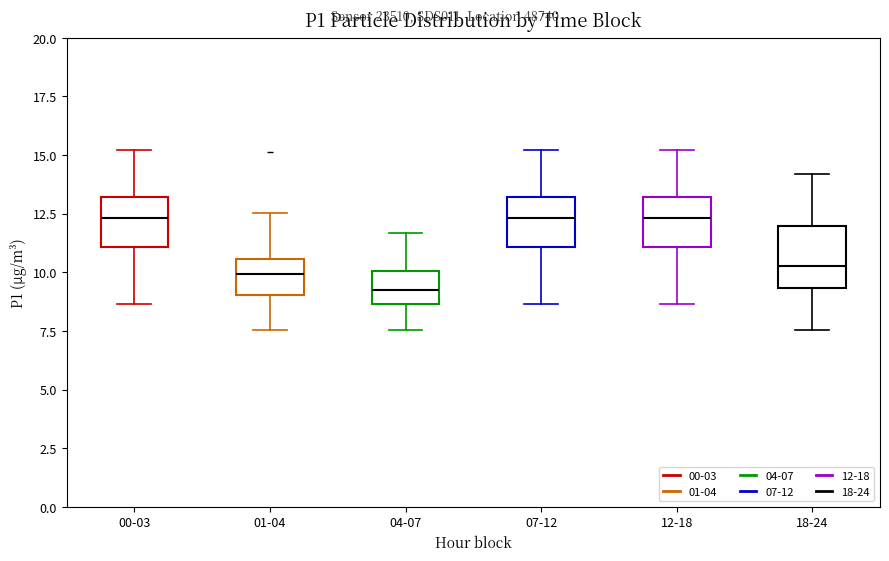

Where does the upper whisker of the box for 12-18 end on the y-axis? The values are not printed on the chart, so give them approximately, as read against the axis.

15.0